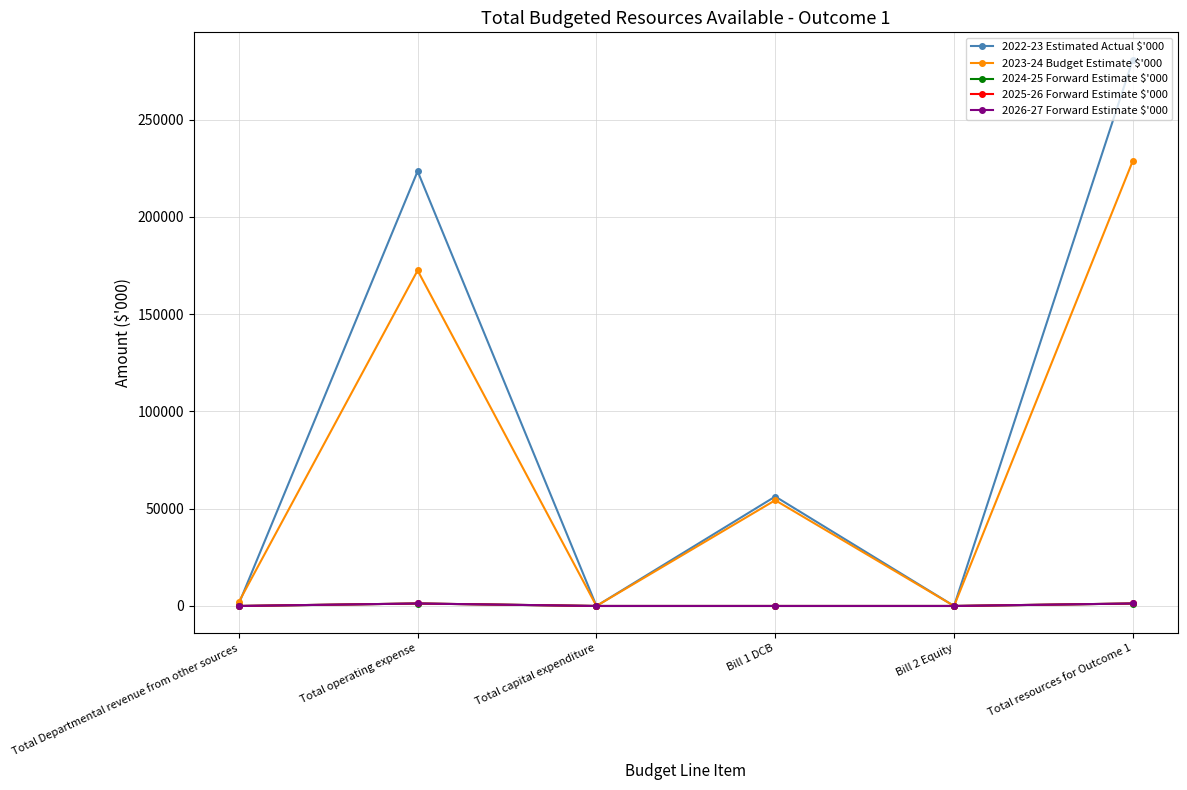

The value of 2022-23 Estimated Actual $'000 at Total Departmental revenue from other sources is 1104.0. True or false?

True